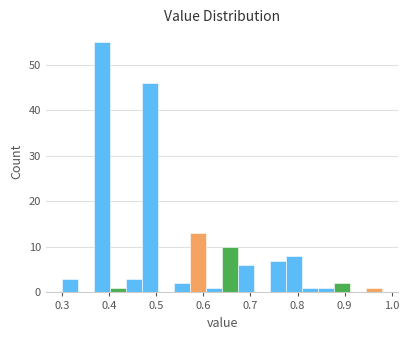

Around what value on the x-axis is the tallest bar? Give the approximate position of its centre, as read against the axis.

0.39